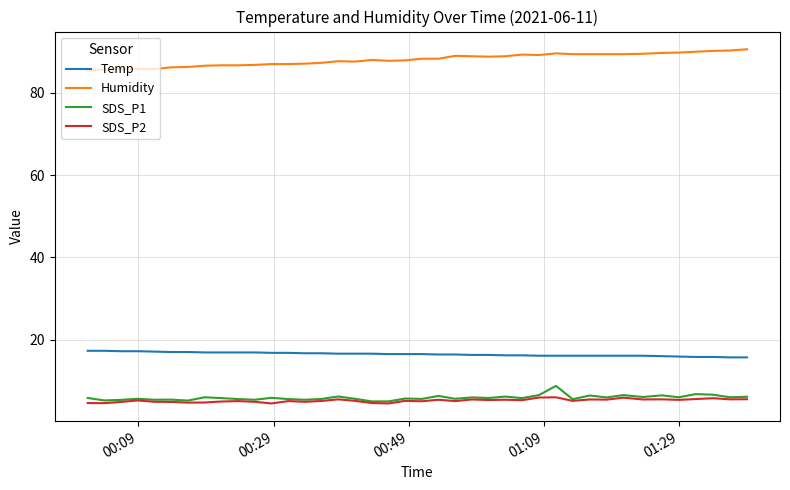

What is the maximum value shown in the chart?

90.6